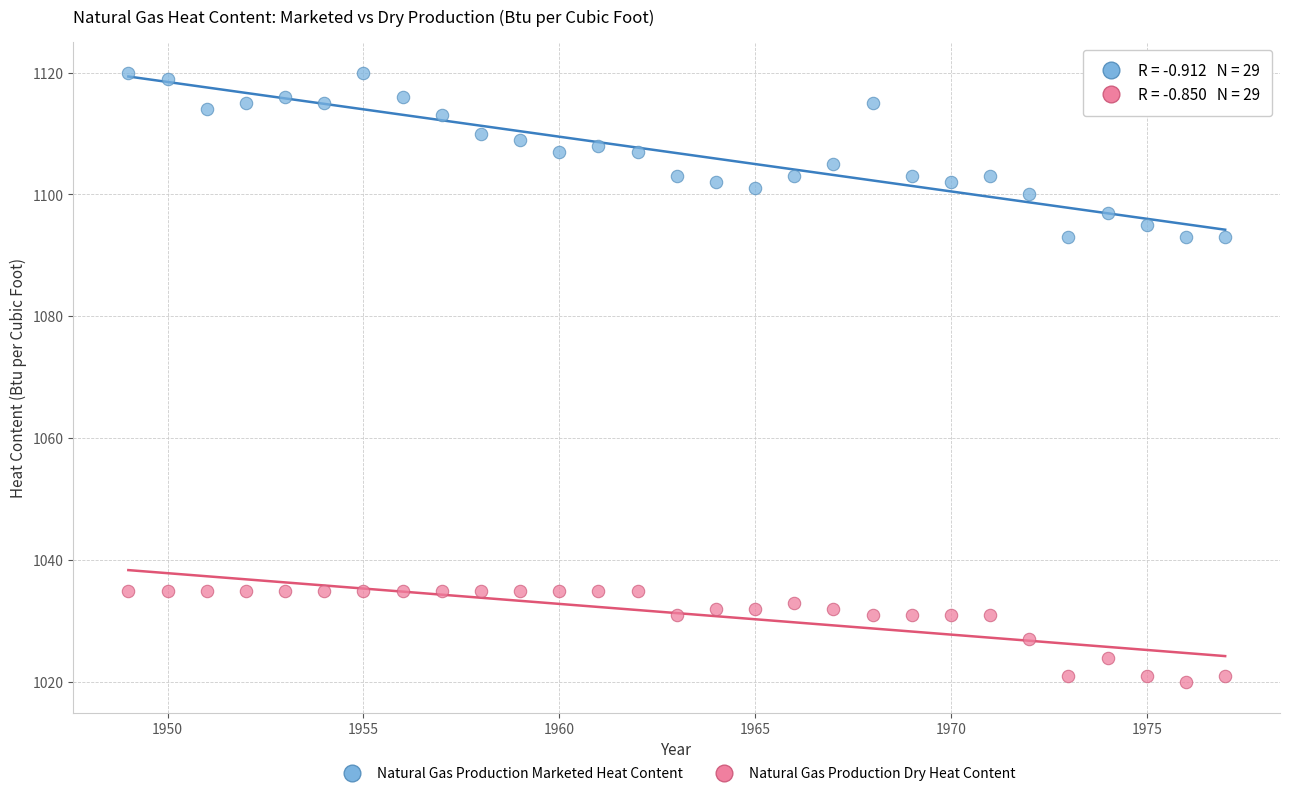

Which series has the largest Y range (max minus min)?

Natural Gas Production Marketed Heat Content